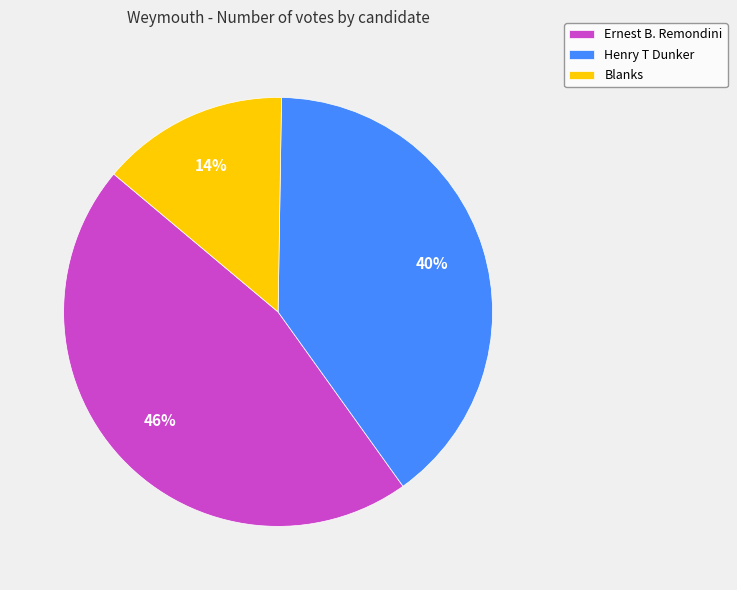

Is the sum of Ernest B. Remondini and Henry T Dunker greater than half?

Yes